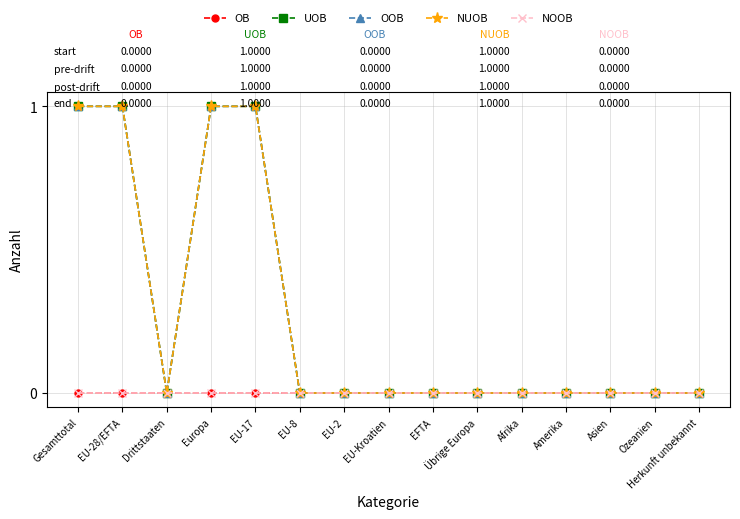

Which category has the highest value across all series?

Gesamttotal